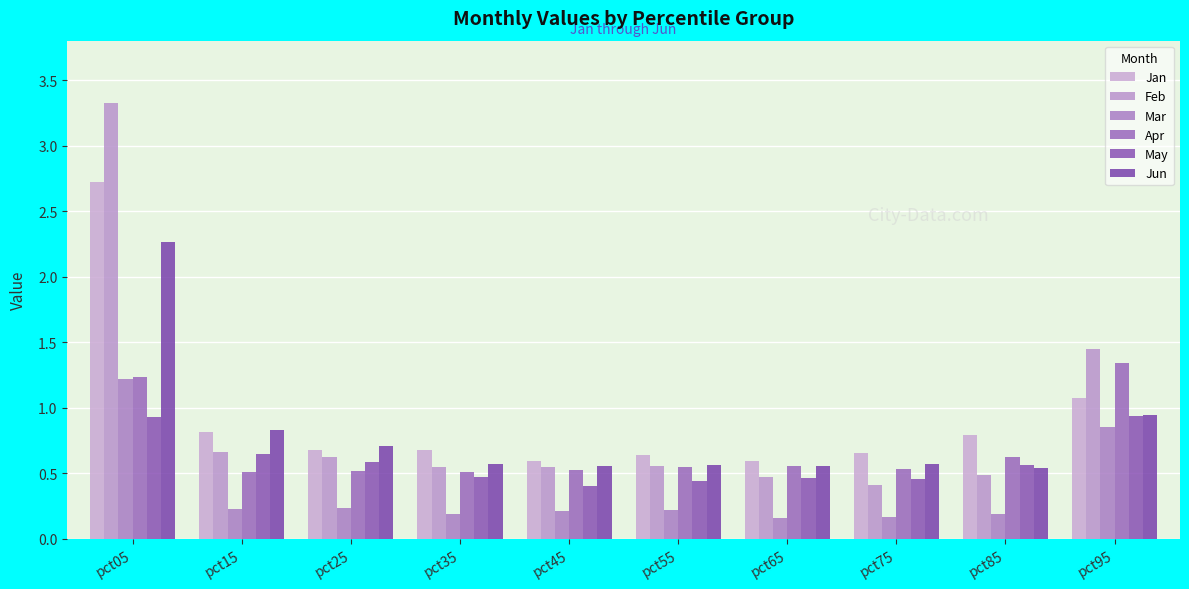

What is the sum of the Jun values at pct95 and pct35?

1.5